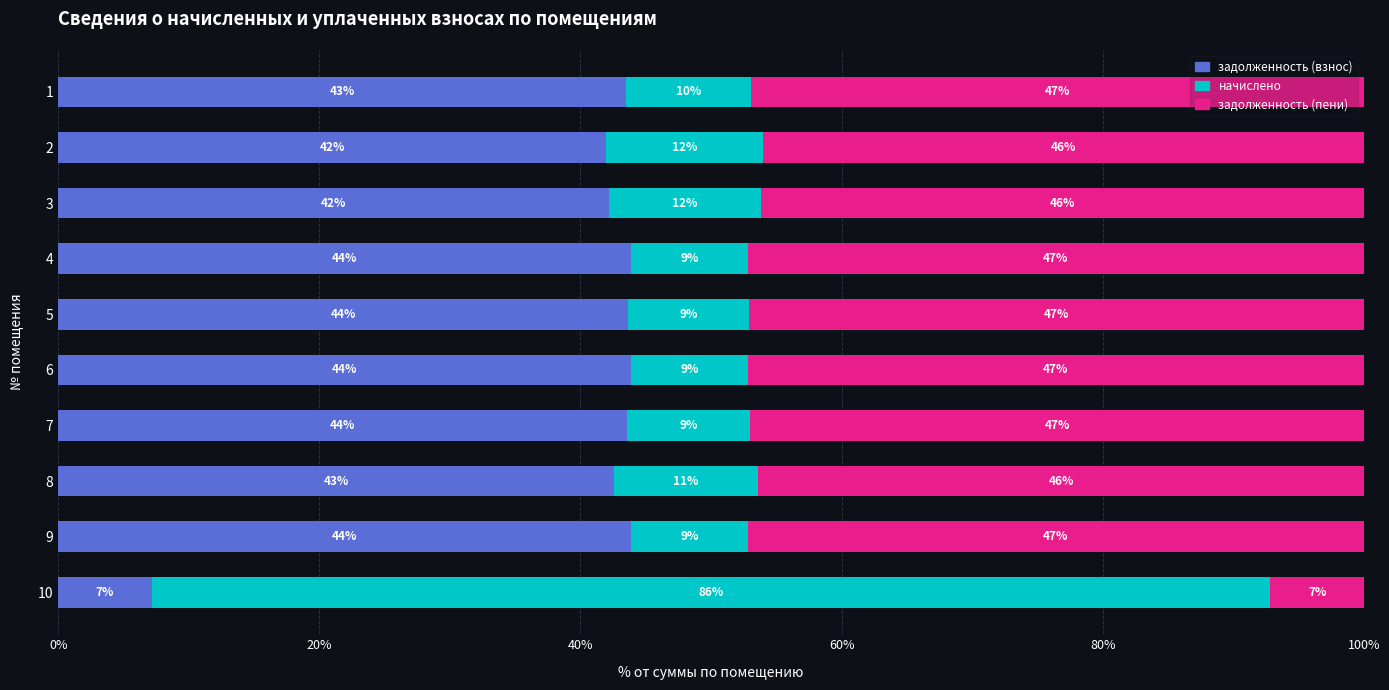

How many series are shown in this chart?

3